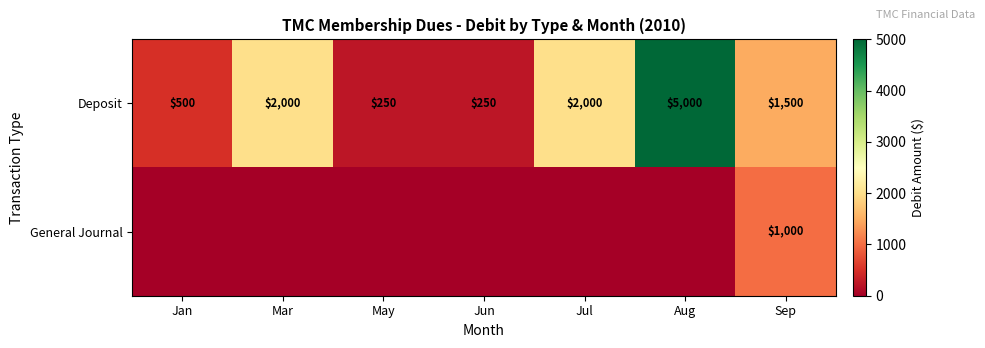

The value of Deposit at May is 118. True or false?

False